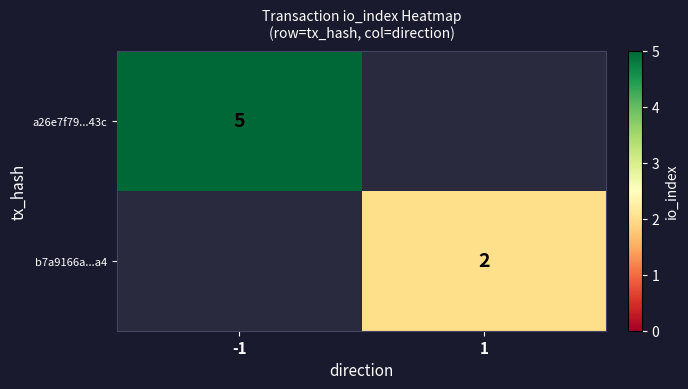

True or false: b7a9166a...a4 has a value of 2 at 1.

True